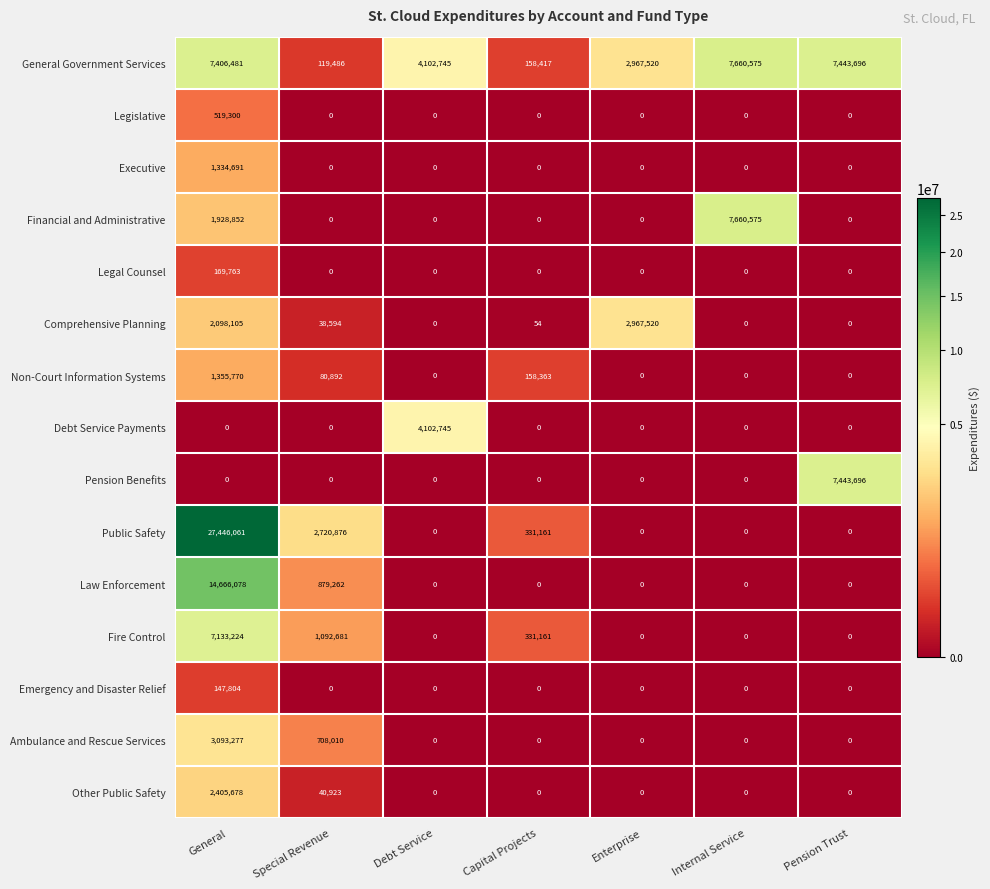

Is it true that Pension Benefits equals 0 at Capital Projects?

True